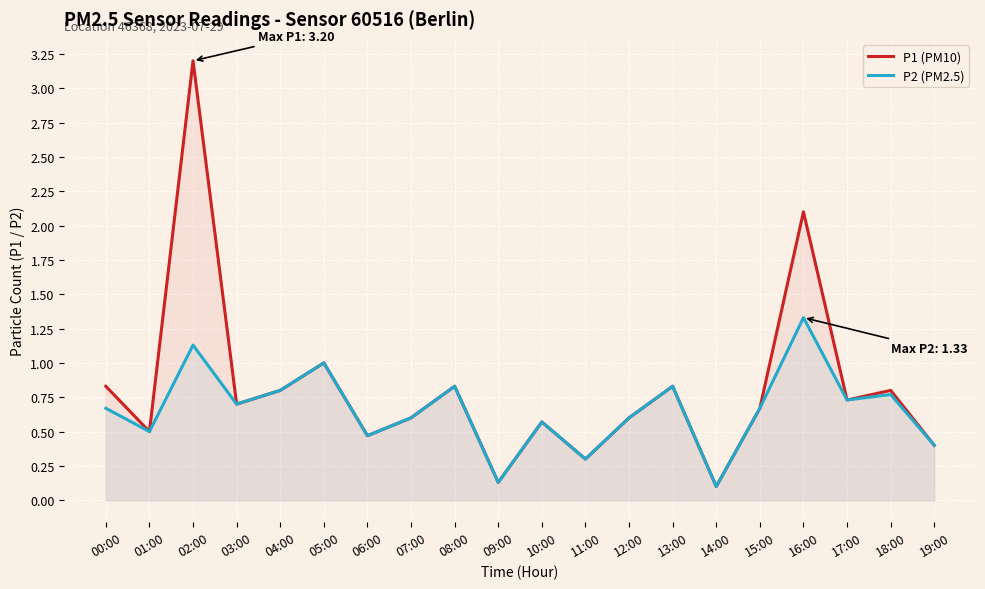

How many interior local peaks does the P2 (PM2.5) series have?

7